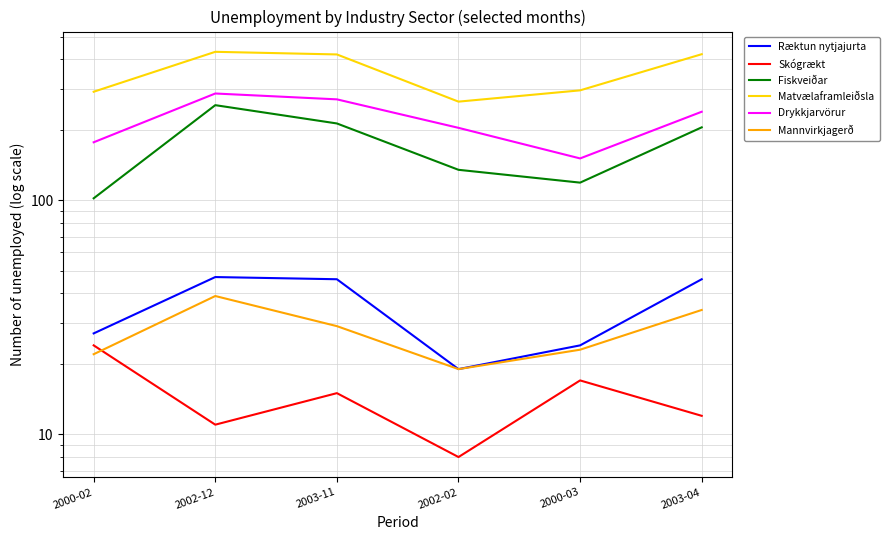

Is this an area chart (filled region under the line)?

No